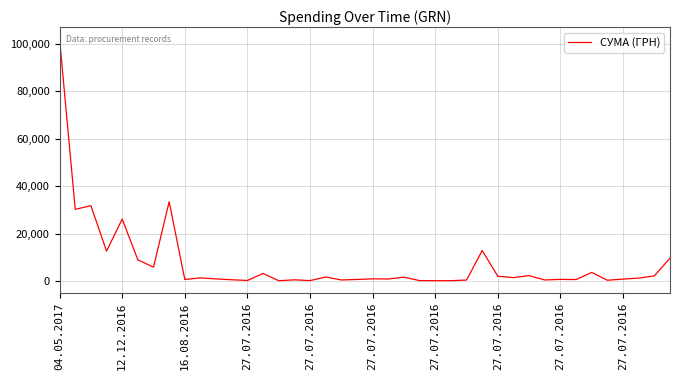

What is the greatest value displayed?

101956.1